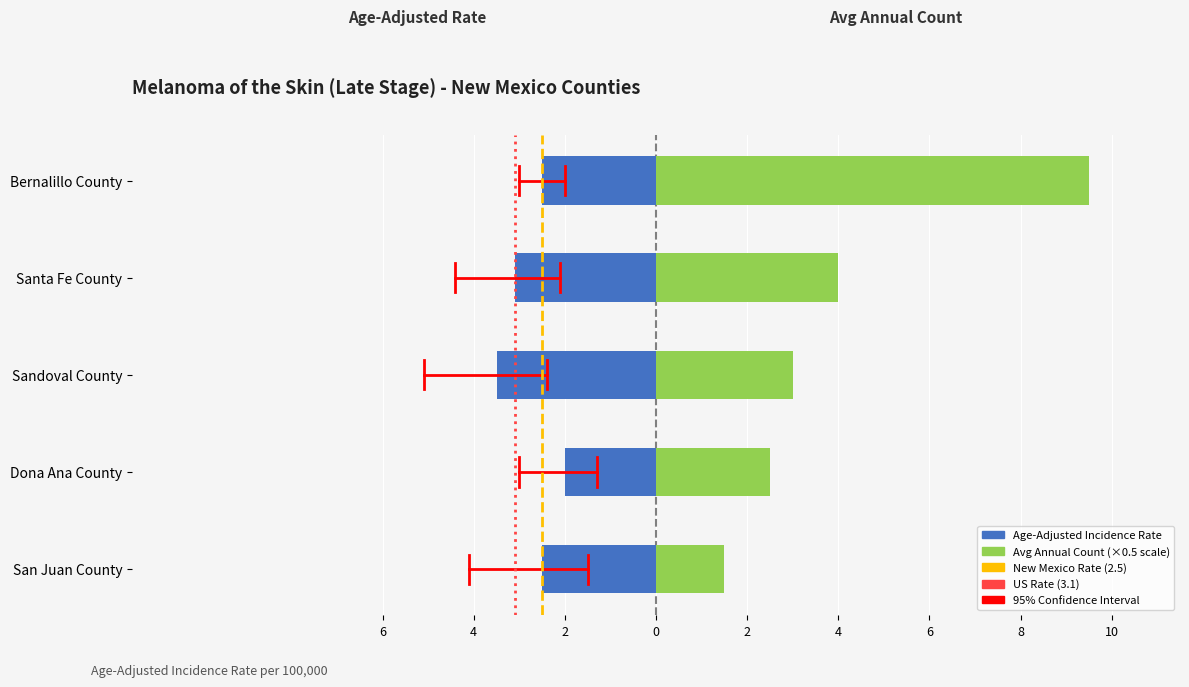

At which label does Avg Annual Count first exceed 3?

Santa Fe County